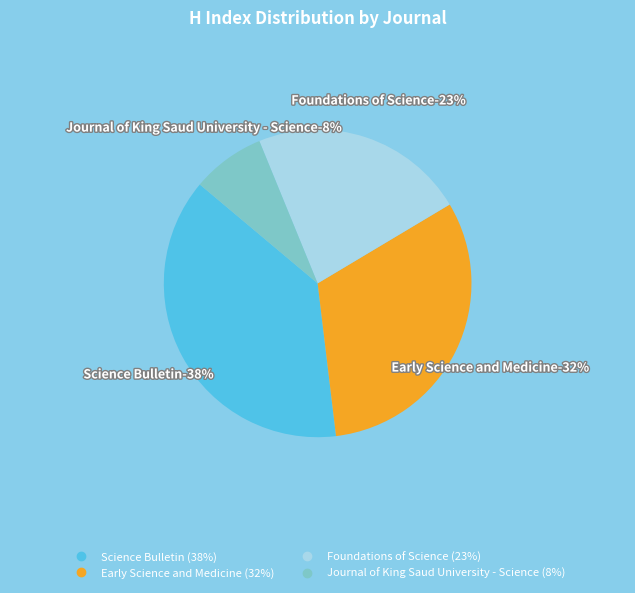

Approximately how many times larger is the value at Journal of King Saud University - Science compared to Foundations of Science?

0.3